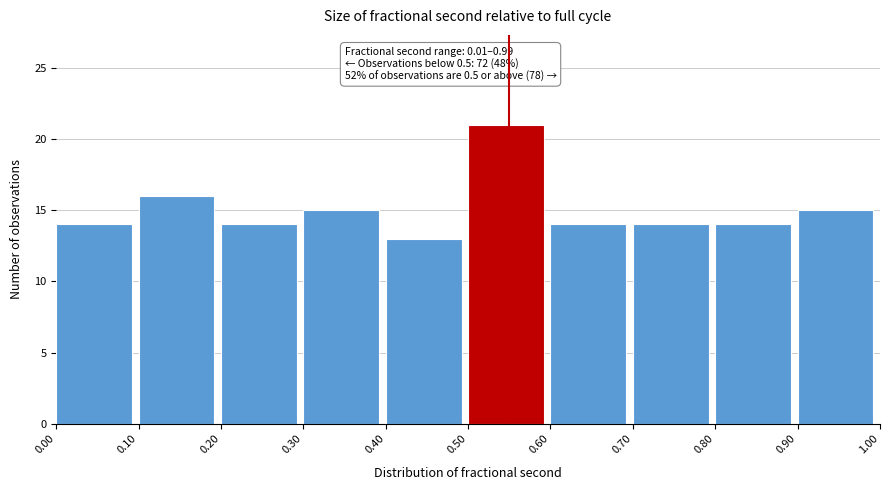

Which range on the x-axis has the tallest bar?

0.50 to 0.60